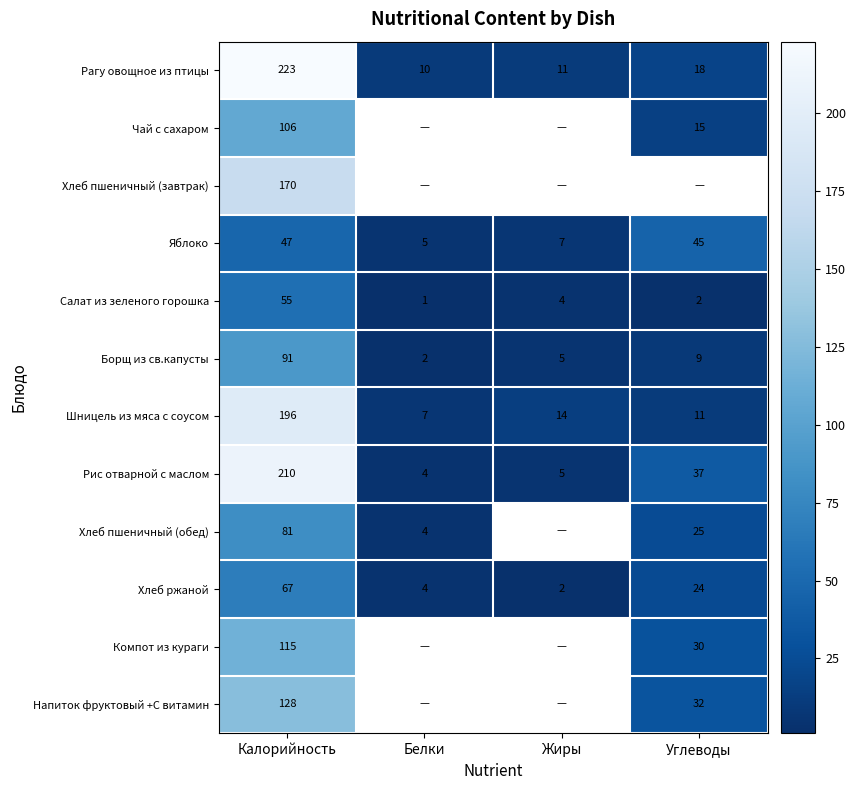

Which has a higher value, Белки or Углеводы?

Углеводы